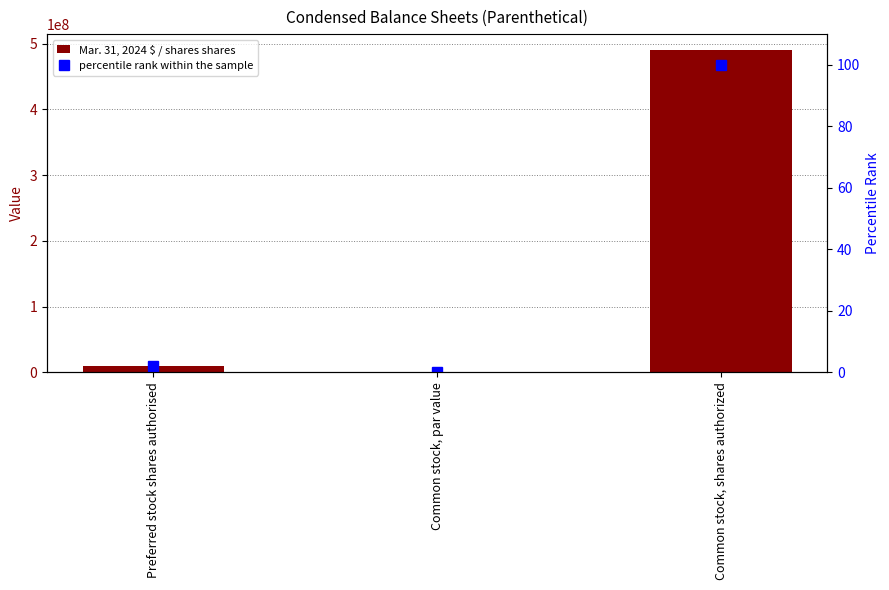

Which series has the largest range (max minus min)?

Mar. 31, 2024 $ / shares shares